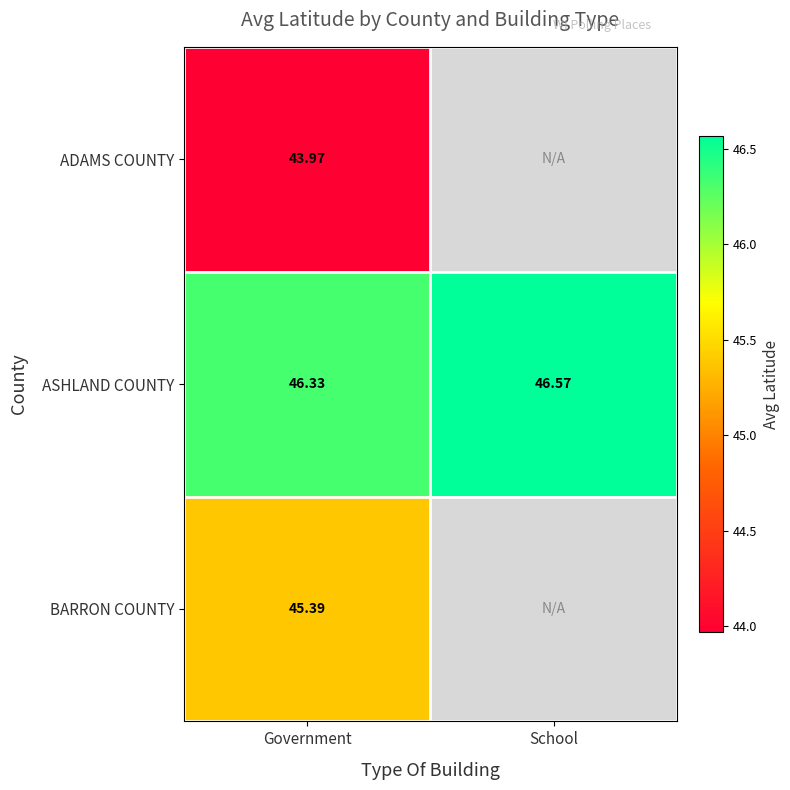

At how many categories does at least one series exceed 46?

2